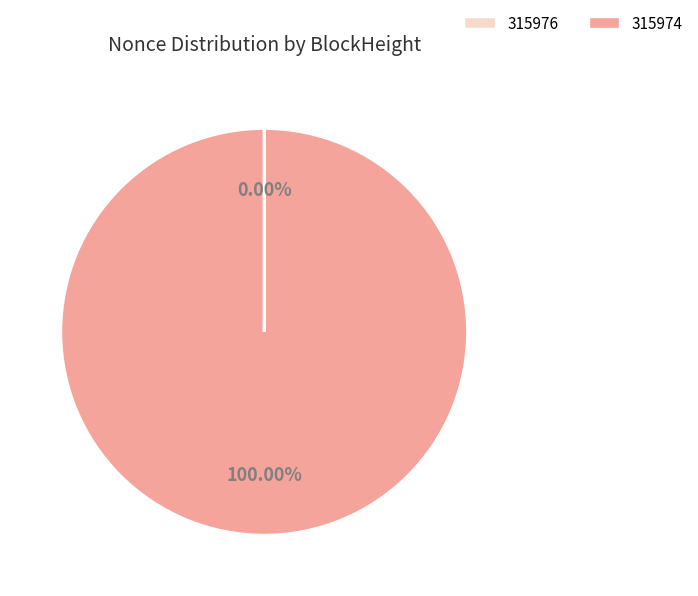

To the nearest percent, what is the difference between the largest and smallest slice percentages?

100%